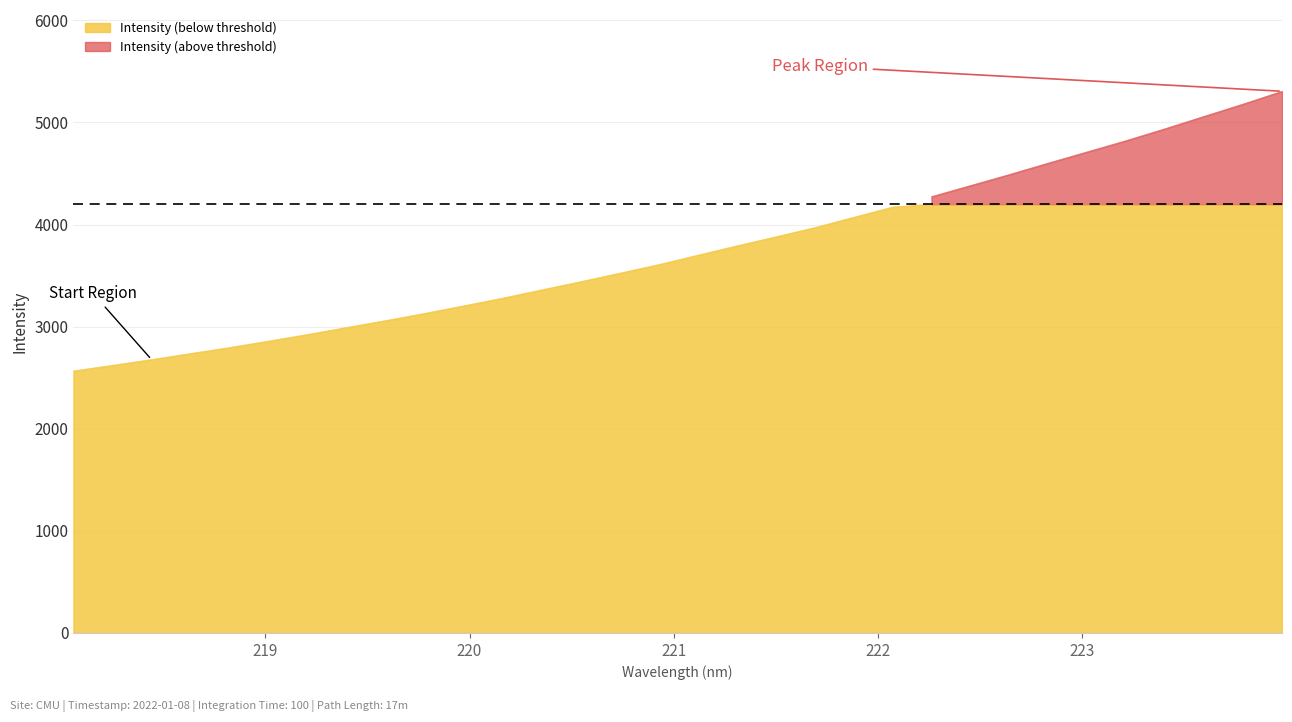

What is the ratio of the value at 218.8244 to the value at 219.589?

0.9